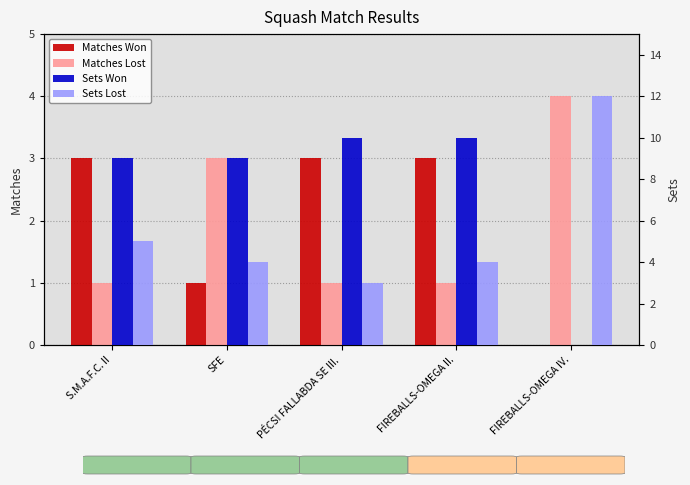

Which series has the largest total across all categories?

Sets Won